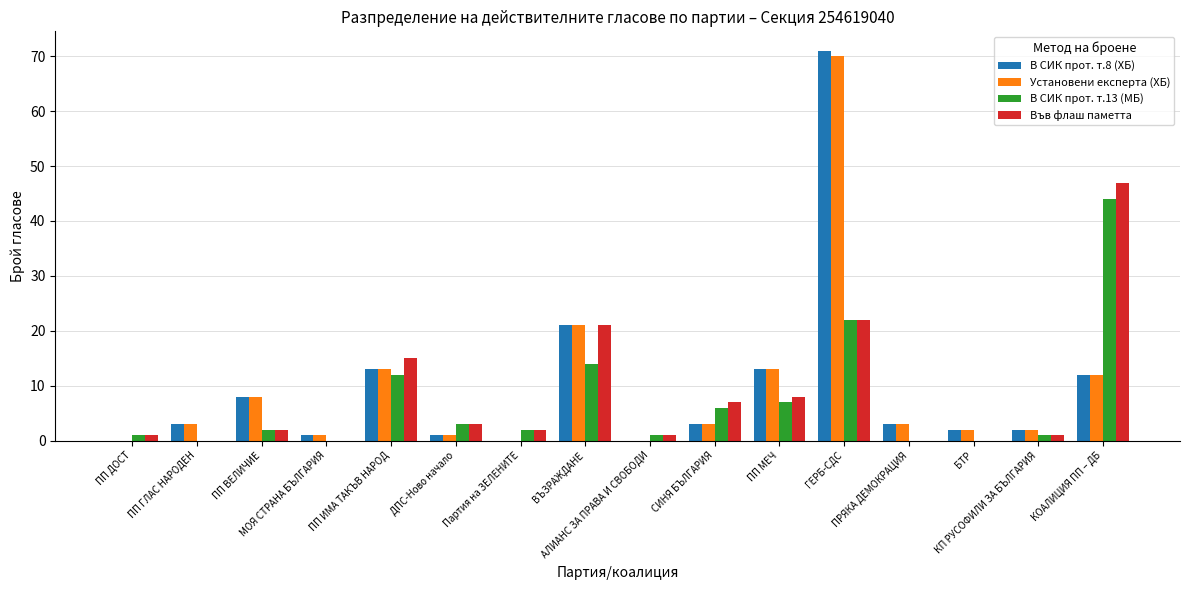

How many categories are shown in the chart?

16